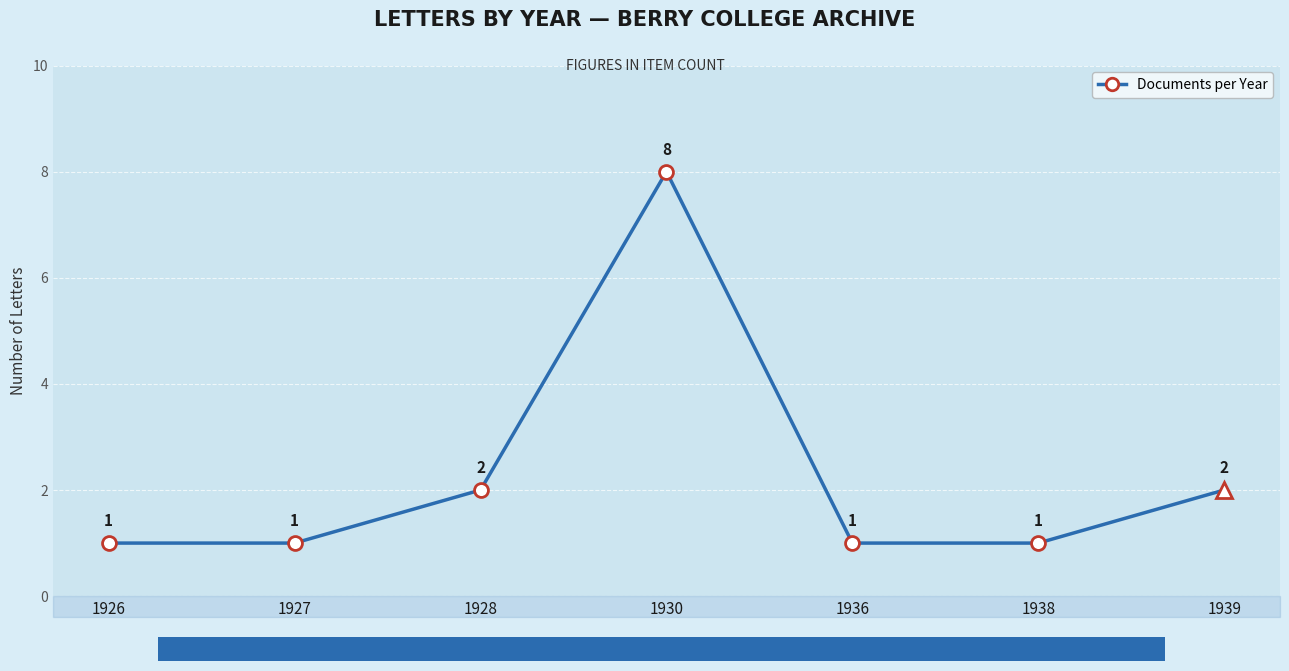

Count the values in the range 1 to 2.

6